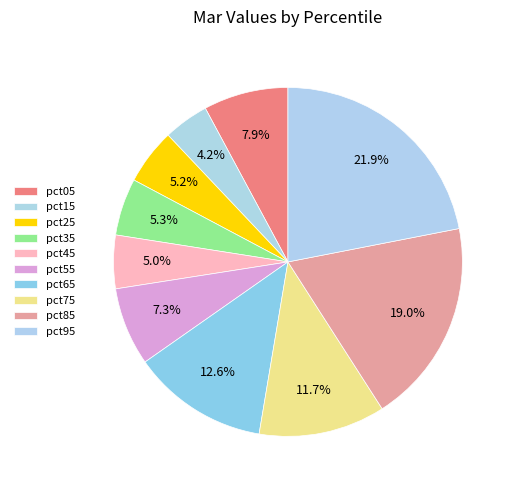

To the nearest percent, what is the difference between the largest and smallest slice percentages?

18%